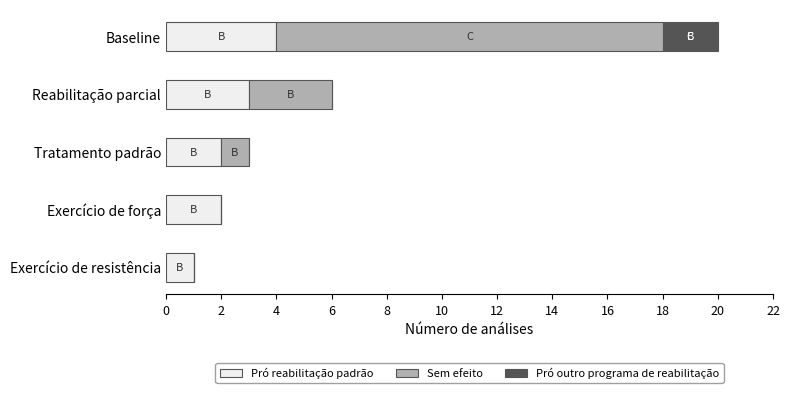

At which category is the sum across all series the highest?

Baseline